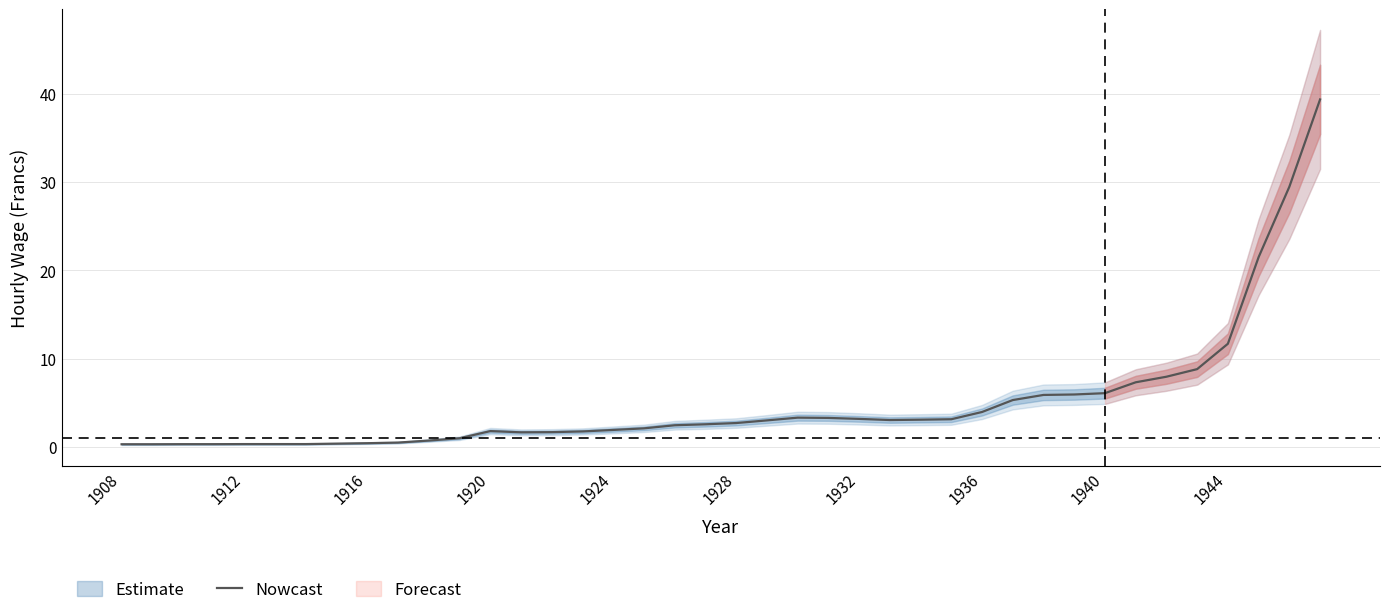

What is the minimum value shown in the chart?

0.3